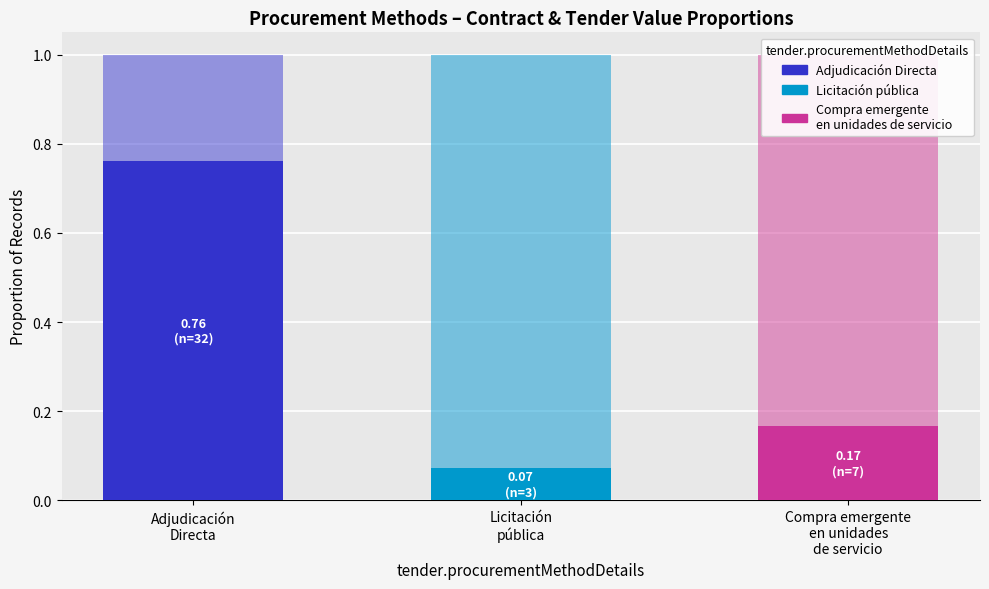

What is the label of the 1st bar from the right?

Compra emergente
en unidades
de servicio